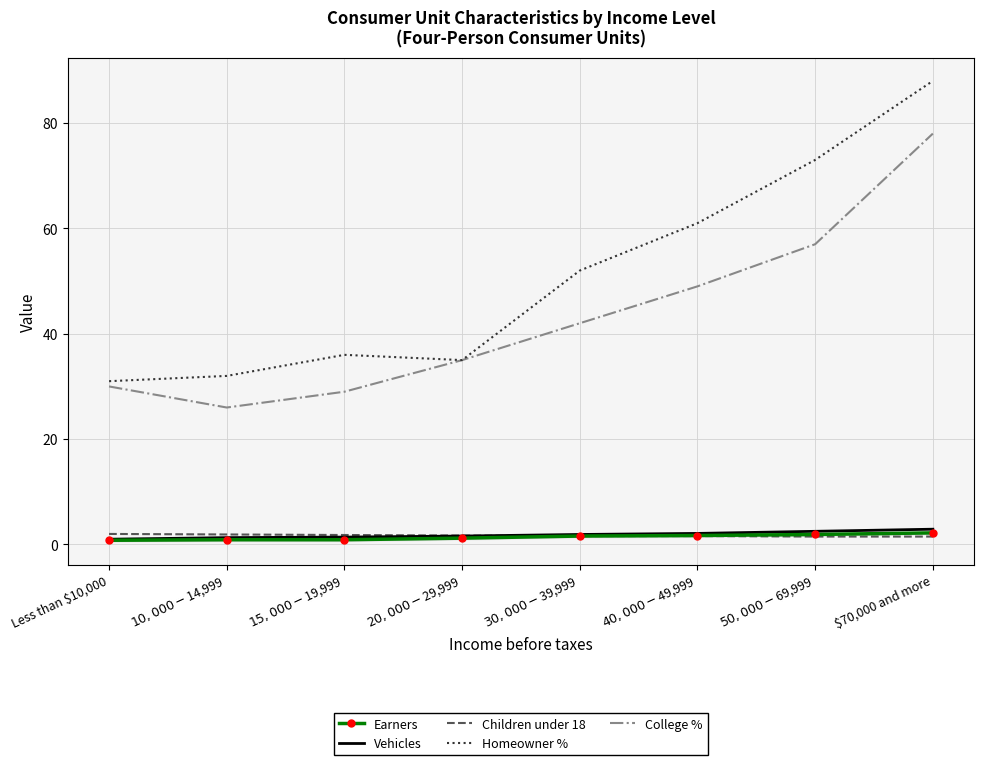

Rank the series at $10,000-$14,999 from lowest to highest value.

Earners, Vehicles, Children under 18, College %, Homeowner %